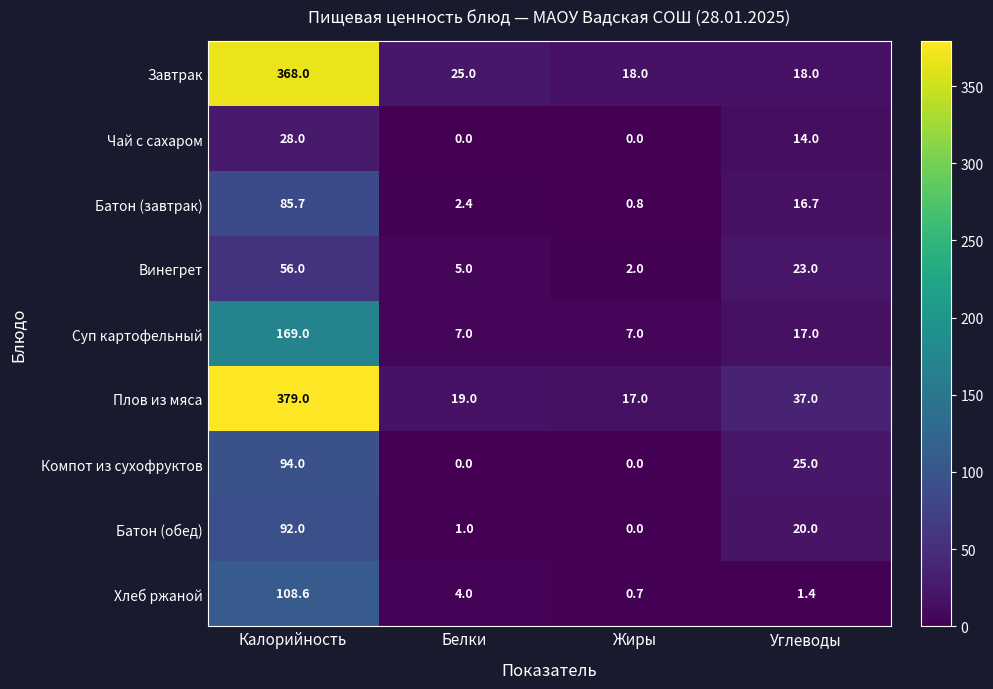

Between Калорийность and Углеводы, which series saw the biggest shift?

Завтрак